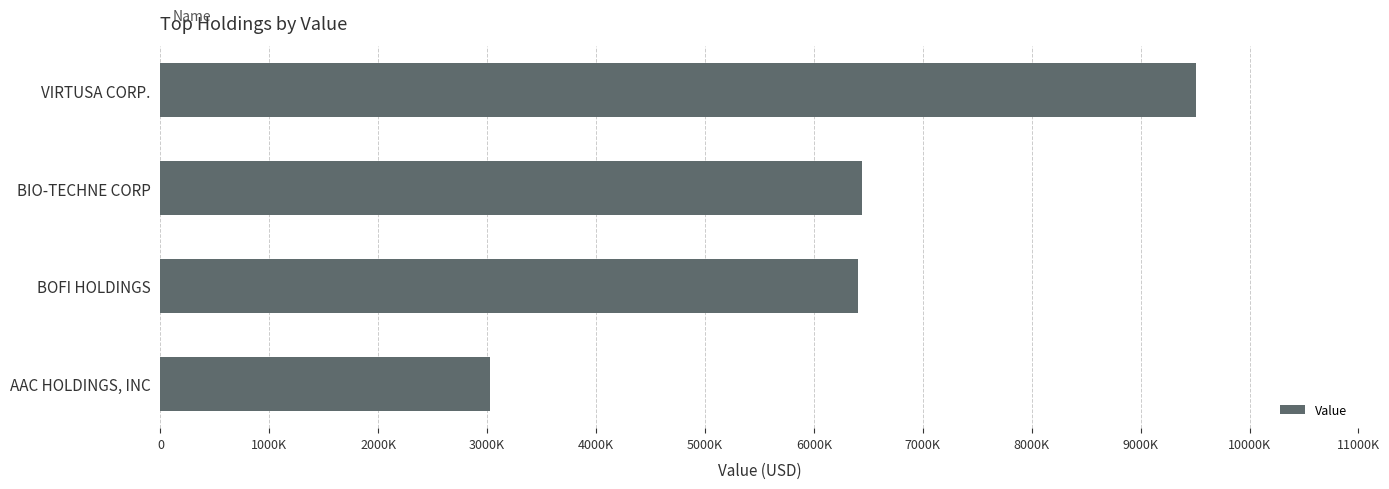

Count the number of values greater than 6443000.

1